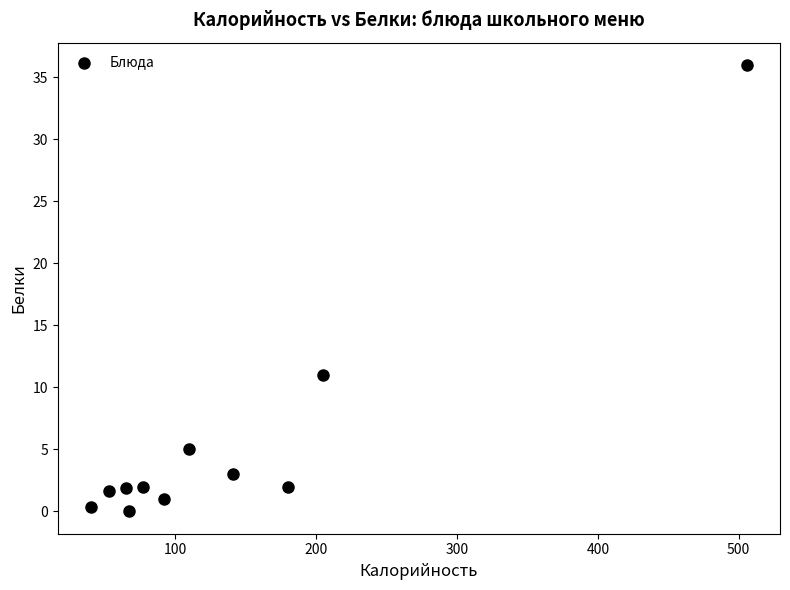

What Y value in the scatter plot is closest to 18?

11.0